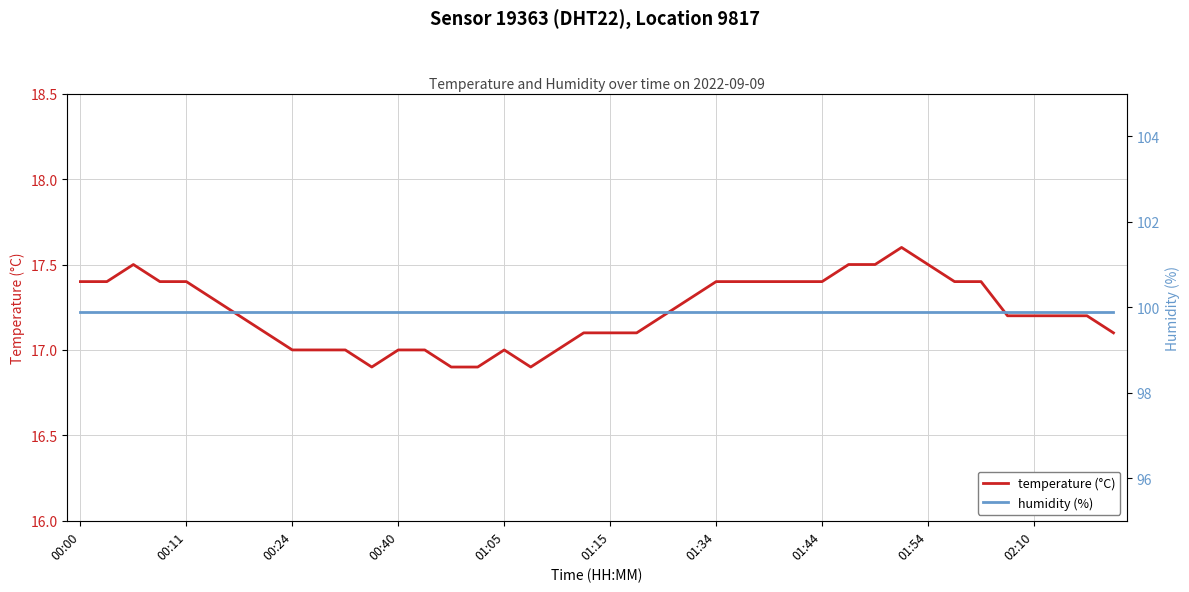

Reading left to right, extract all data points from this chart.

temperature (°C): 17.4	17.4	17.5	17.4	17.4	17.3	17.2	17.1	17.0	17.0	17.0	16.9	17.0	17.0	16.9	16.9	17.0	16.9	17.0	17.1	17.1	17.1	17.2	17.3	17.4	17.4	17.4	17.4	17.4	17.5	17.5	17.6	17.5	17.4	17.4	17.2	17.2	17.2	17.2	17.1
humidity (%): 99.9	99.9	99.9	99.9	99.9	99.9	99.9	99.9	99.9	99.9	99.9	99.9	99.9	99.9	99.9	99.9	99.9	99.9	99.9	99.9	99.9	99.9	99.9	99.9	99.9	99.9	99.9	99.9	99.9	99.9	99.9	99.9	99.9	99.9	99.9	99.9	99.9	99.9	99.9	99.9